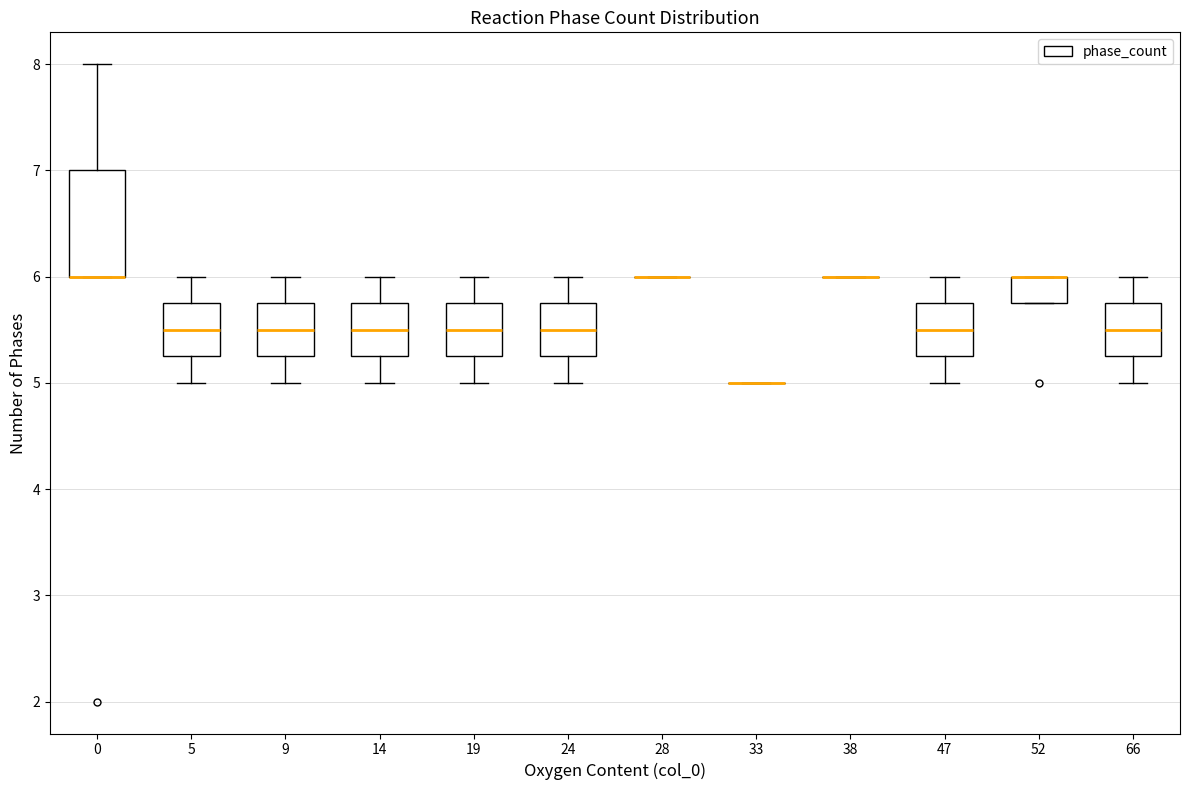

Reading left to right, transcribe this box plot: for each box, give where its median line is, the range the box spans, and where its two whiskers end, as read against the y-axis. The values are not printed on the chart, so give them approximately, as read against the axis.

0: median 6.0 (drawn on the box's lower edge), box 6.0 to 7.0, whiskers 6.0 to 8.0
5: median 5.5, box 5.3 to 5.8, whiskers 5.0 to 6.0
9: median 5.5, box 5.3 to 5.8, whiskers 5.0 to 6.0
14: median 5.5, box 5.3 to 5.8, whiskers 5.0 to 6.0
19: median 5.5, box 5.3 to 5.8, whiskers 5.0 to 6.0
24: median 5.5, box 5.3 to 5.8, whiskers 5.0 to 6.0
28: box collapsed to a line at 6.0, whiskers 6.0 to 6.0
33: box collapsed to a line at 5.0, whiskers 5.0 to 5.0
38: box collapsed to a line at 6.0, whiskers 6.0 to 6.0
47: median 5.5, box 5.3 to 5.8, whiskers 5.0 to 6.0
52: median 6.0 (drawn on the box's upper edge), box 5.8 to 6.0, whiskers 5.8 to 6.0
66: median 5.5, box 5.3 to 5.8, whiskers 5.0 to 6.0